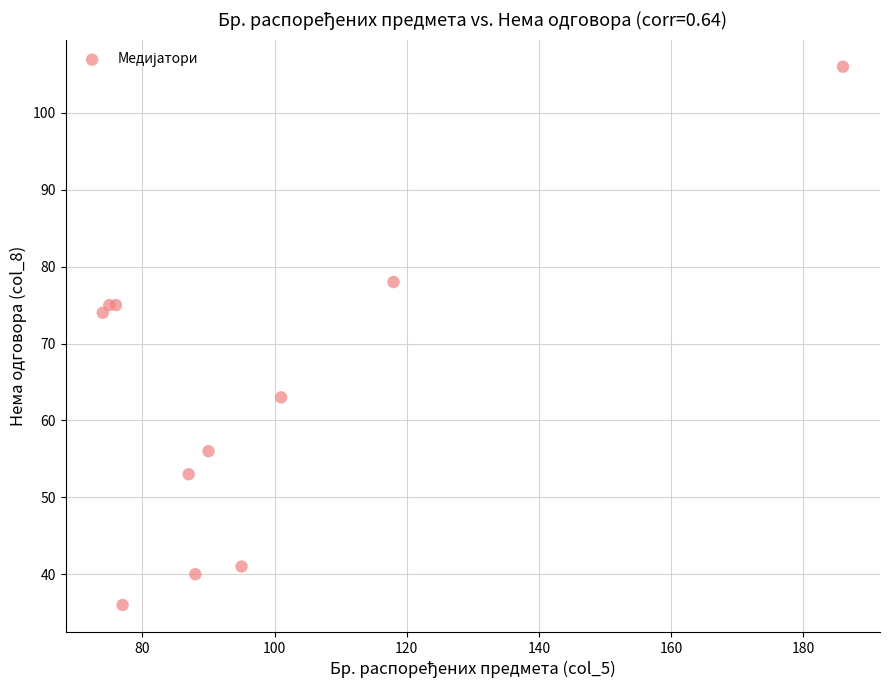

What Y value in the scatter plot is closest to 71?

74